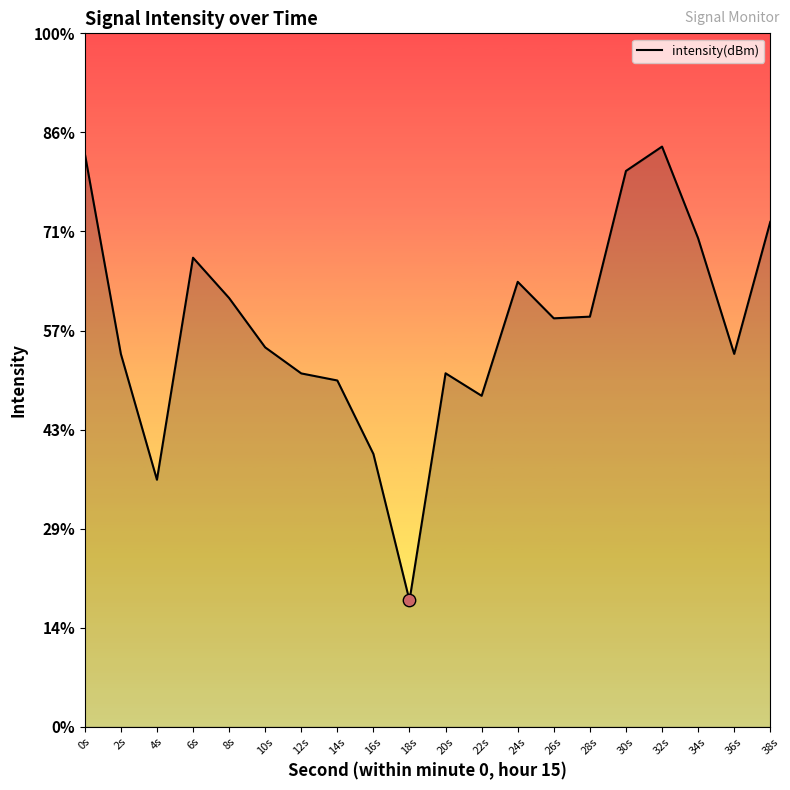

What is the change in value from 12s to 24s?

+4.6